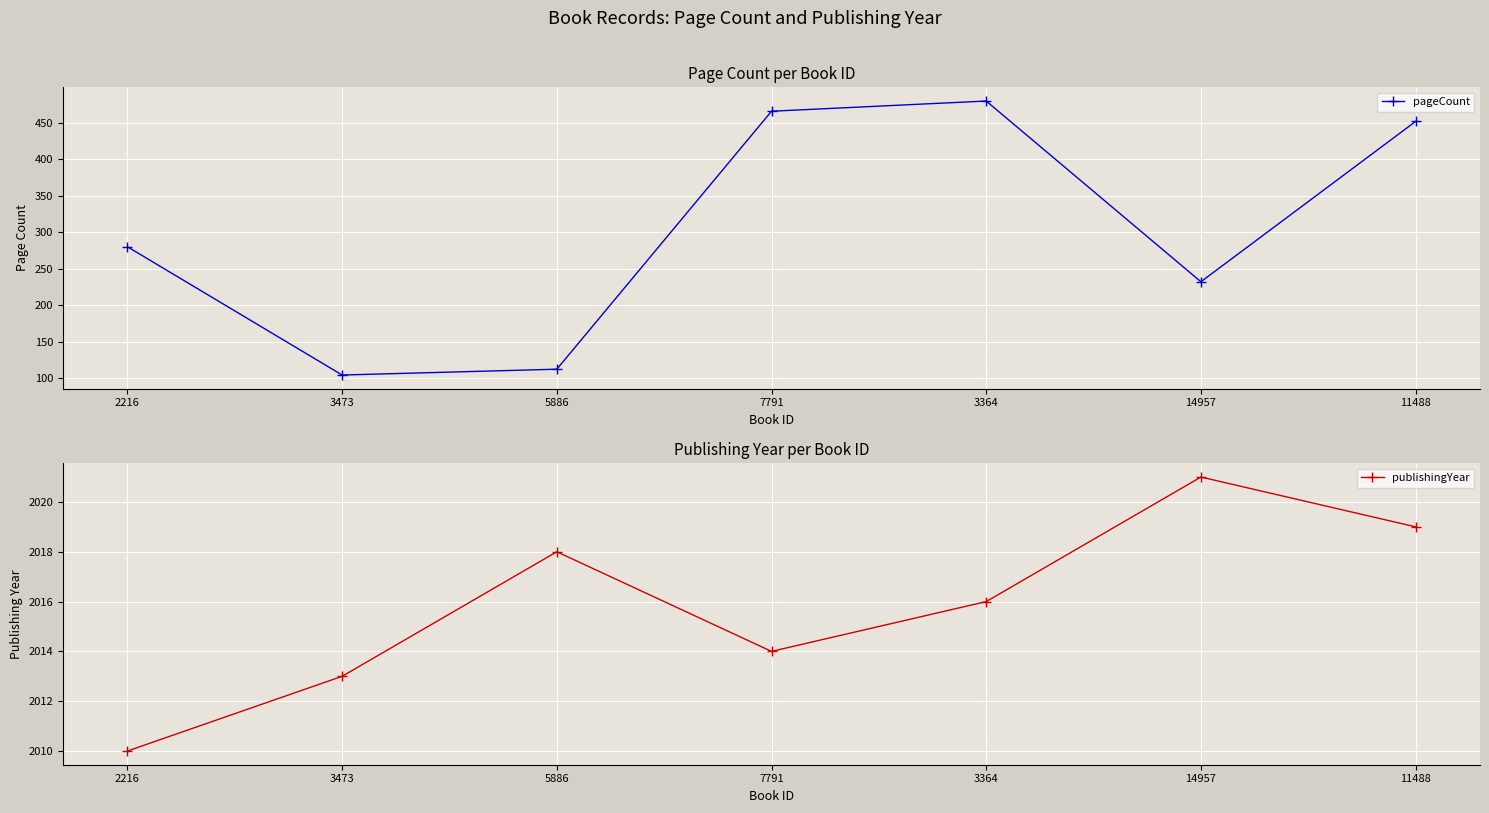

Reading left to right, list all the values displayed in this chart.

pageCount: 2216=280	3473=104	5886=112	7791=466	3364=480	14957=232	11488=452
publishingYear: 2216=2010	3473=2013	5886=2018	7791=2014	3364=2016	14957=2021	11488=2019